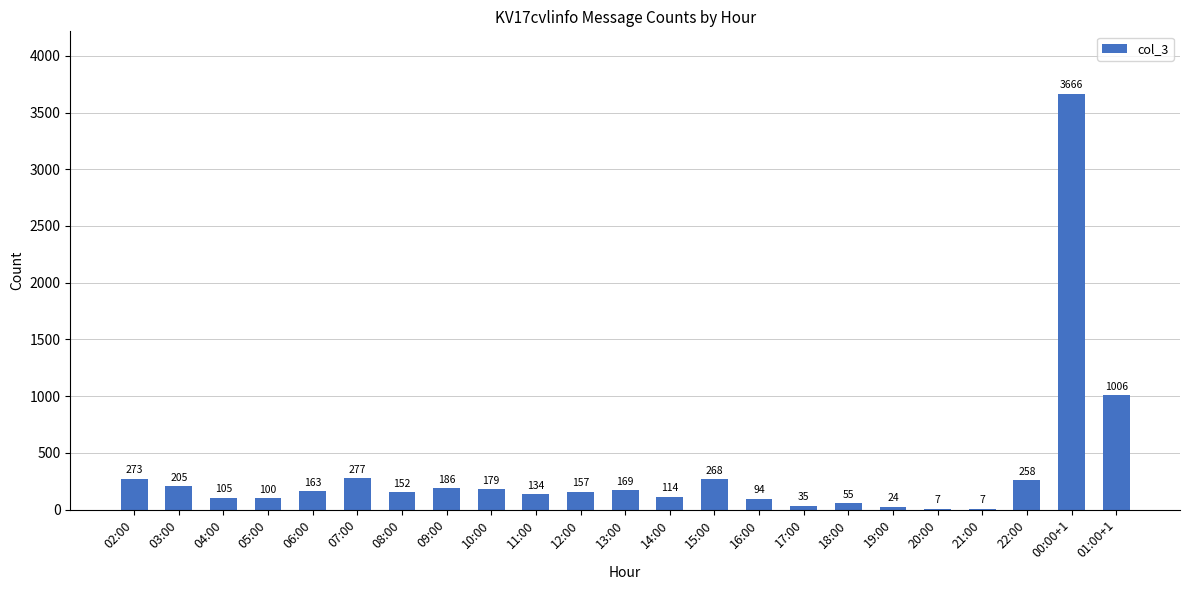

At which label does the data first exceed 157?

02:00